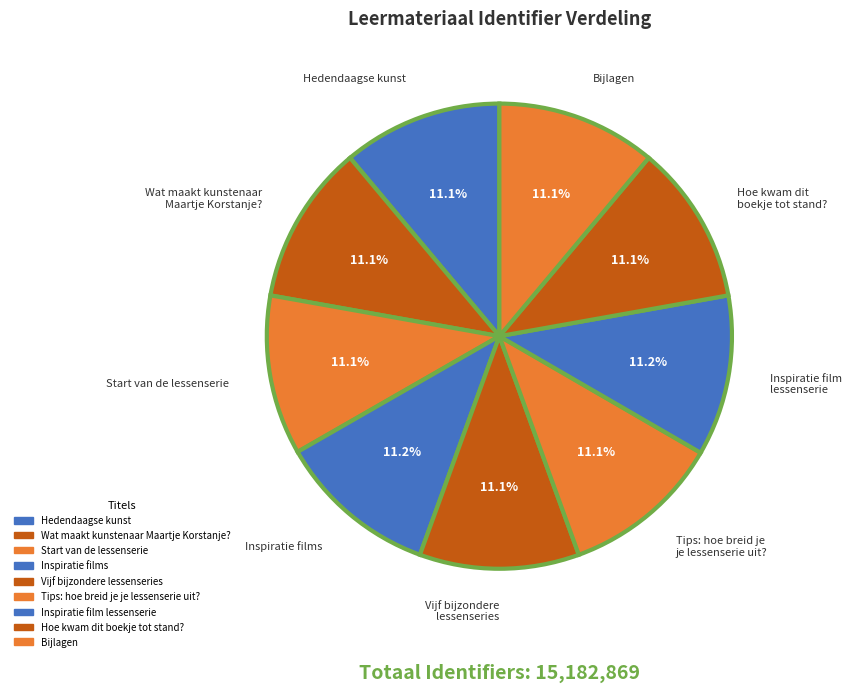

Is there any slice that represents more than half of the pie?

No